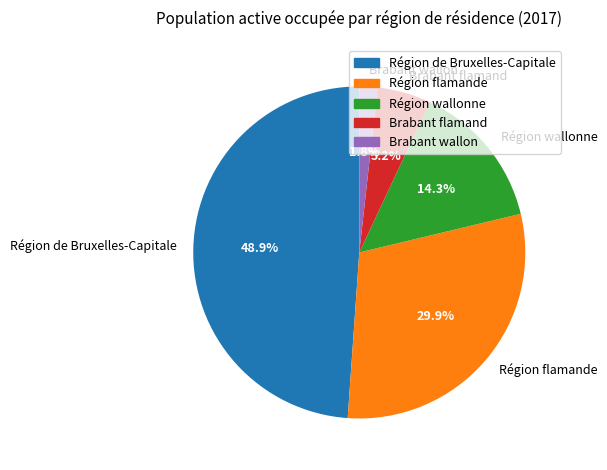

To the nearest percent, what is the average slice percentage?

20%